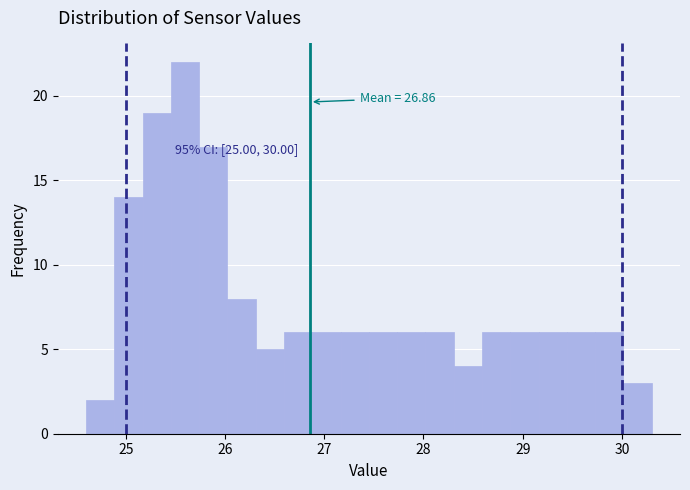

Read against the x-axis, roughly where is the centre of the tallest bar?

25.6